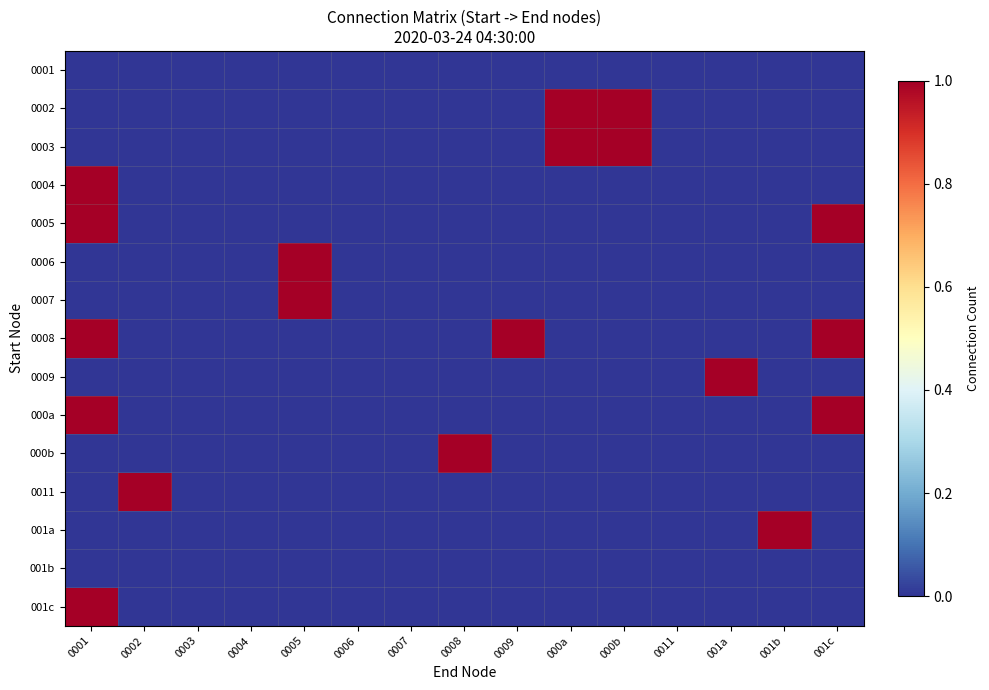

What is the difference between the highest and lowest values at 000b?

1